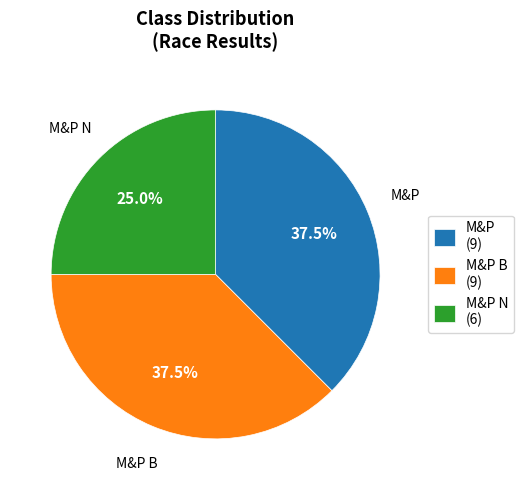

Which slice is the smallest?

M&P N (6)